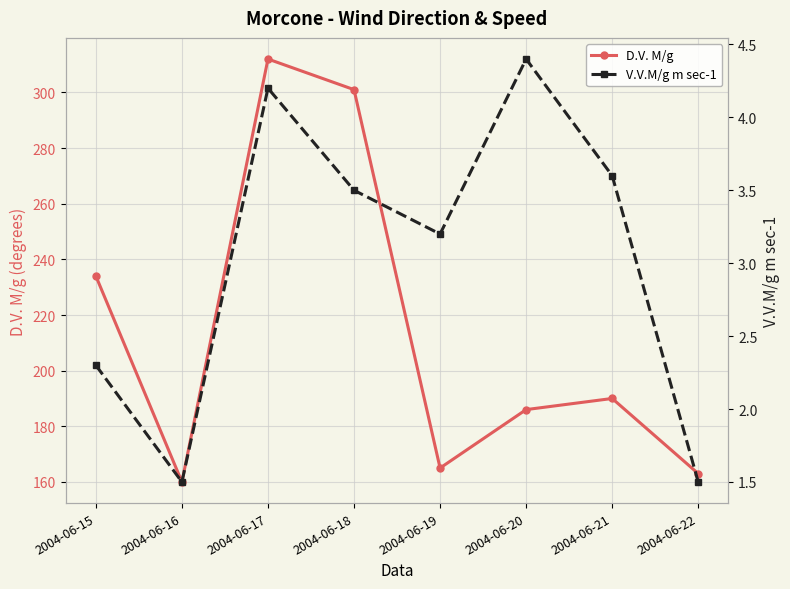

List the series in order of their overall mean, lowest first.

V.V.M/g m sec-1, D.V. M/g